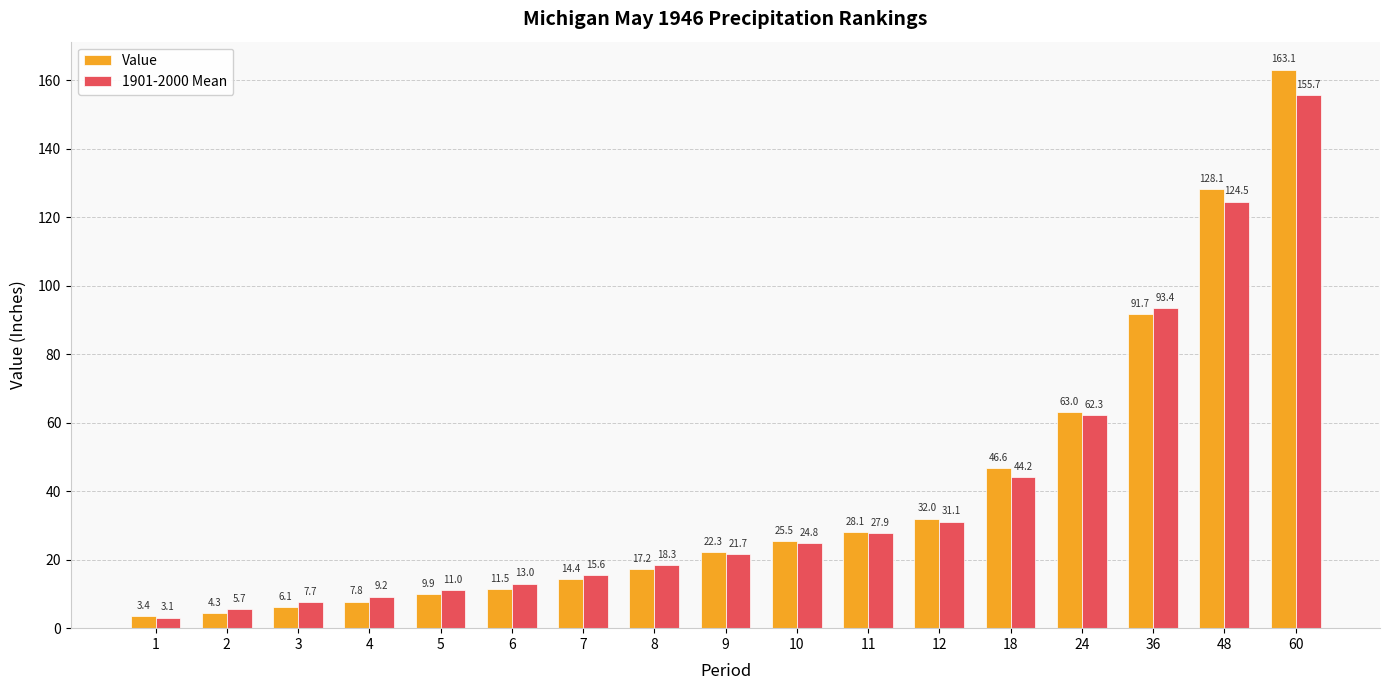

What is the value of the 1901-2000 Mean bar at the 5th from the left?

11.0